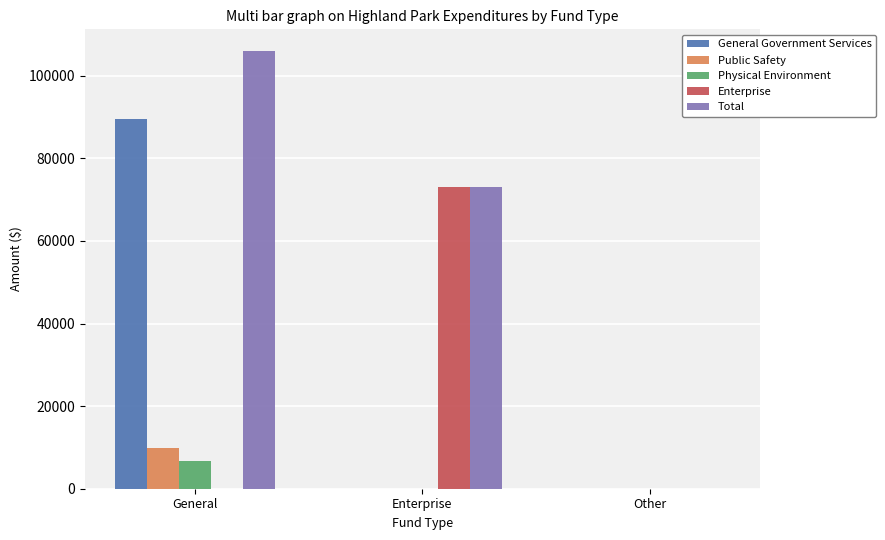

How many data points does each series have?

3